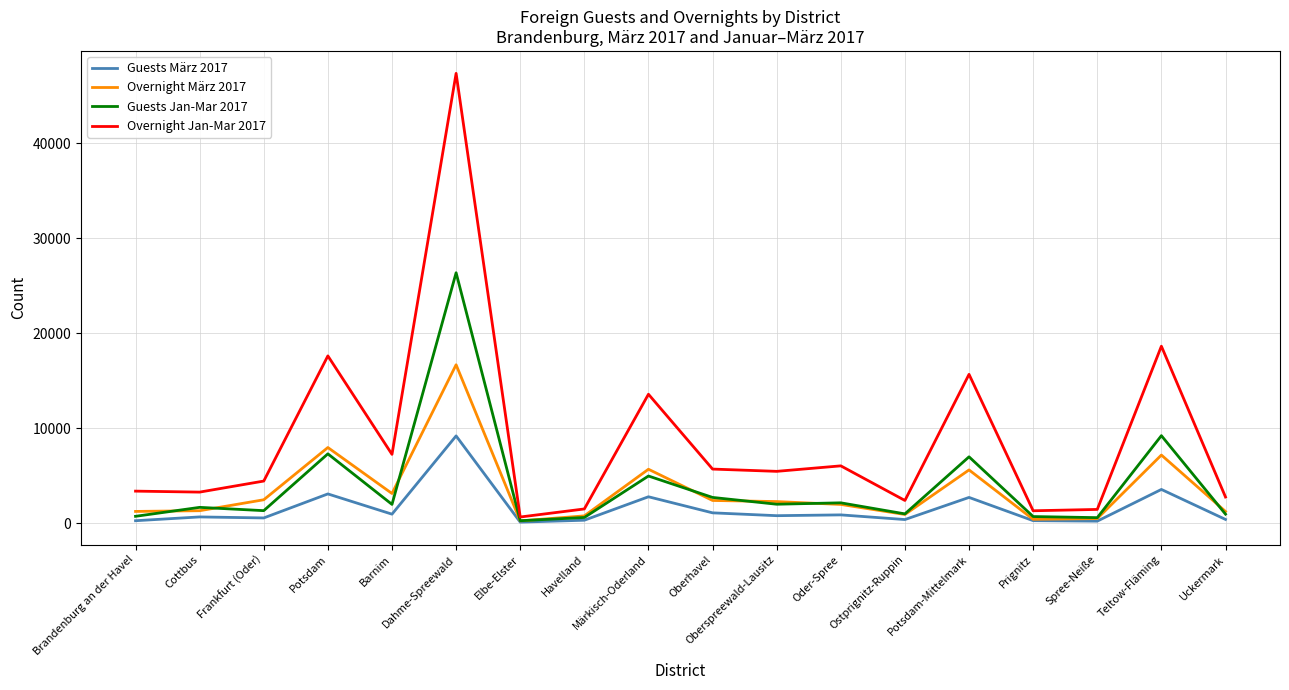

The Overnight Jan-Mar 2017 series shows 18631 at Teltow-Fläming. True or false?

True